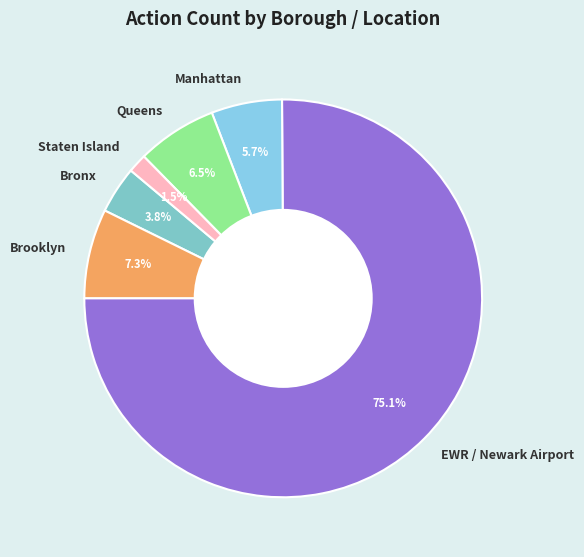

Is the sum of Manhattan and Queens greater than half?

No